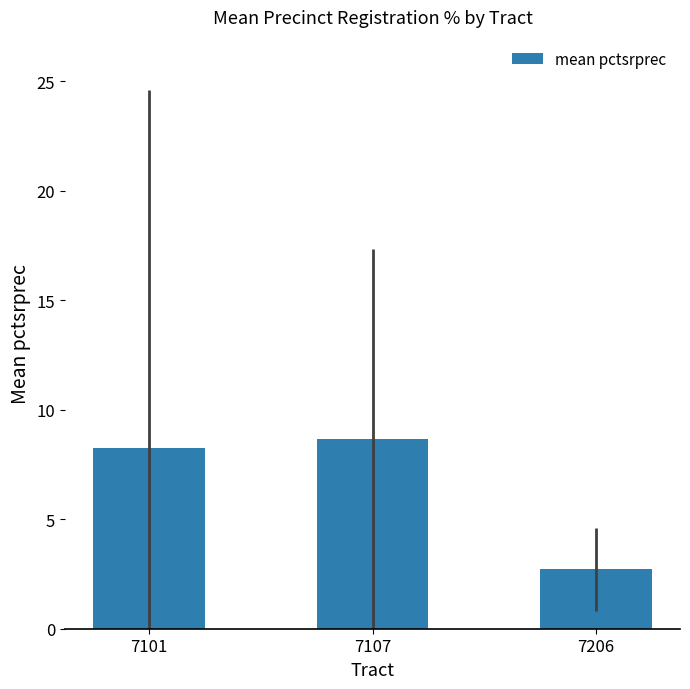

Reading left to right, list all the values displayed in this chart.

7101=8.2	7107=8.6	7206=2.7